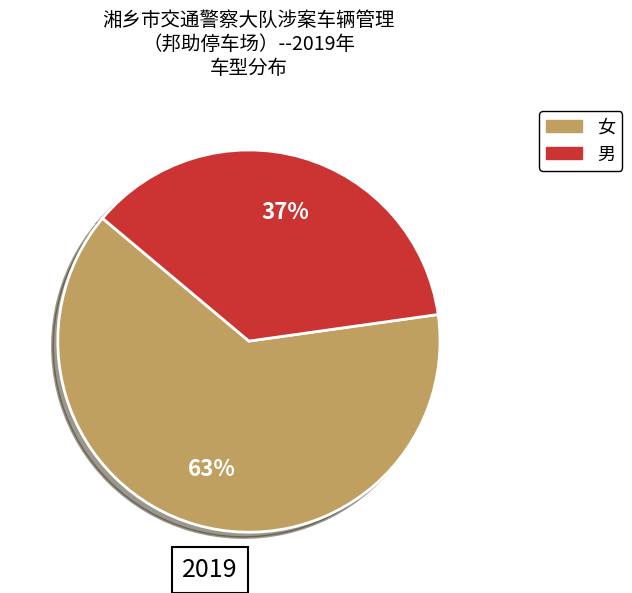

To the nearest percent, what is the combined percentage of 女 and 男?

100%